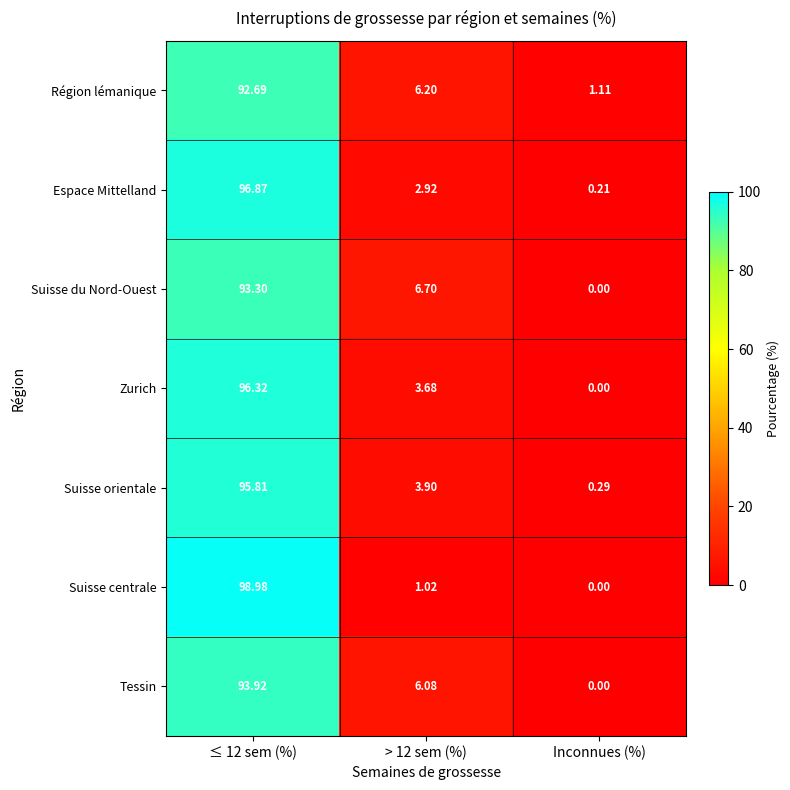

Is the value of Suisse orientale at > 12 sem (%) greater than the value of Suisse du Nord-Ouest at > 12 sem (%)?

No